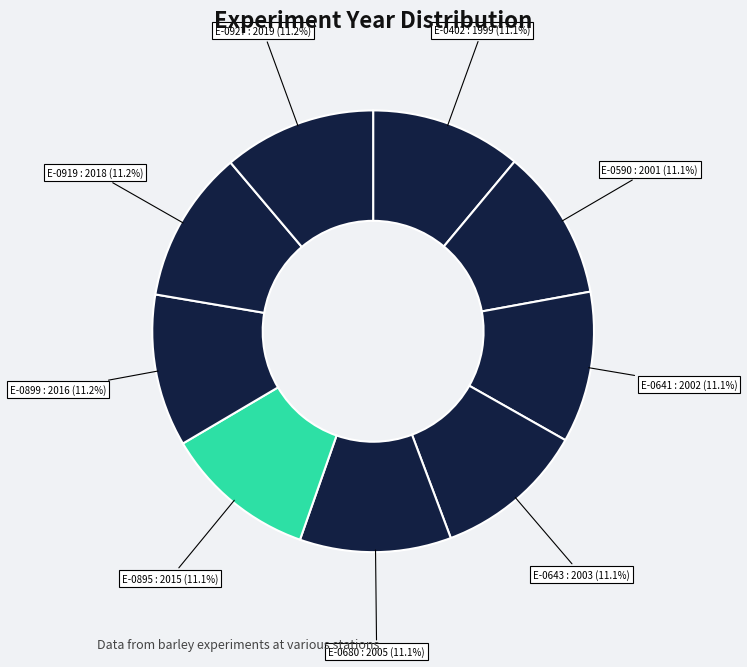

Which slice is the largest?

E-0927